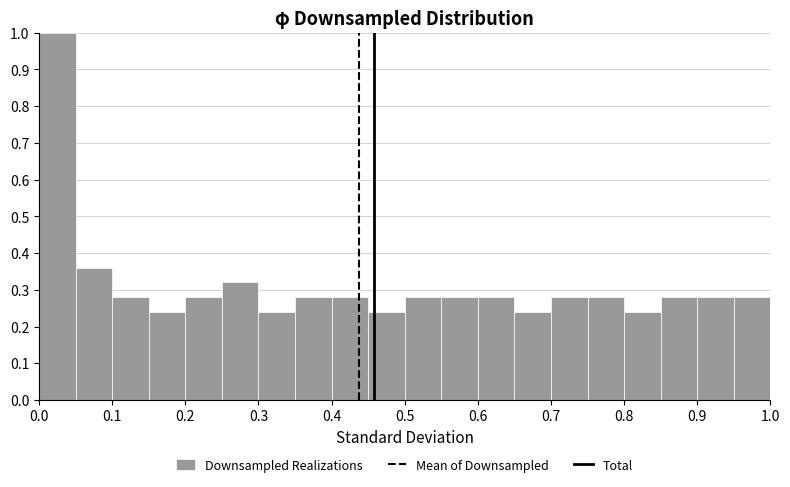

How tall is the bar that spans 0.75 to 0.80 on the x-axis? The values are not printed on the chart, so give them approximately, as read against the axis.

0.28